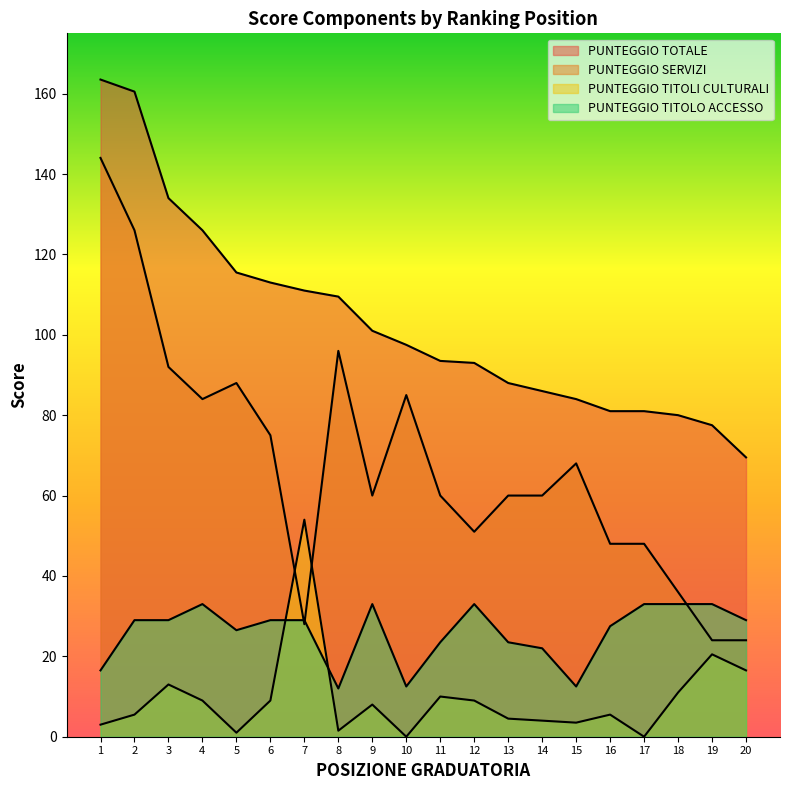

Which series has the largest total across all categories?

PUNTEGGIO TOTALE